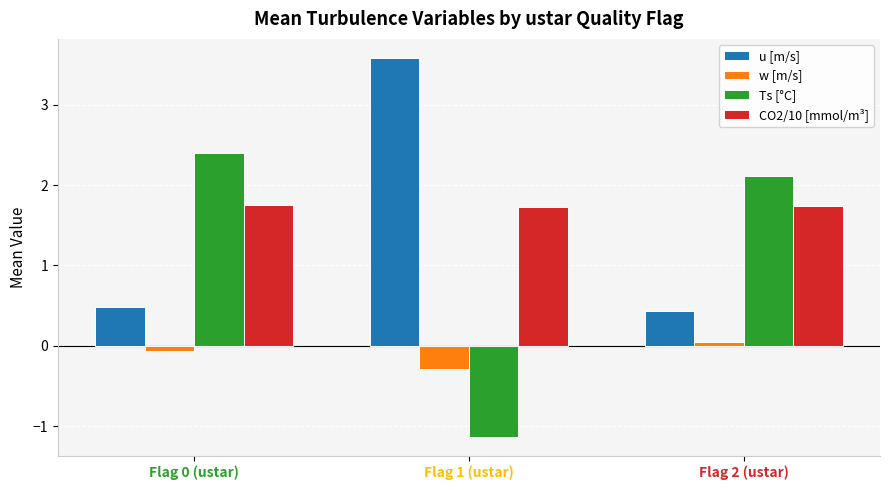

What is the smallest value displayed?

-1.1